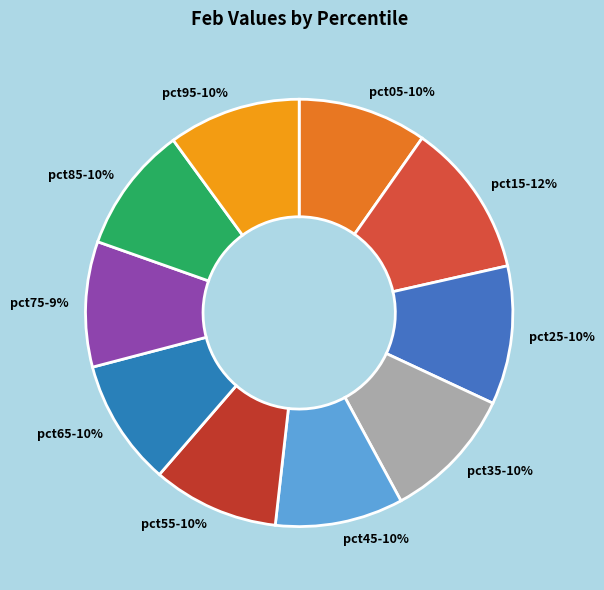

Is it true that pct25 is 10% of the pie?

True